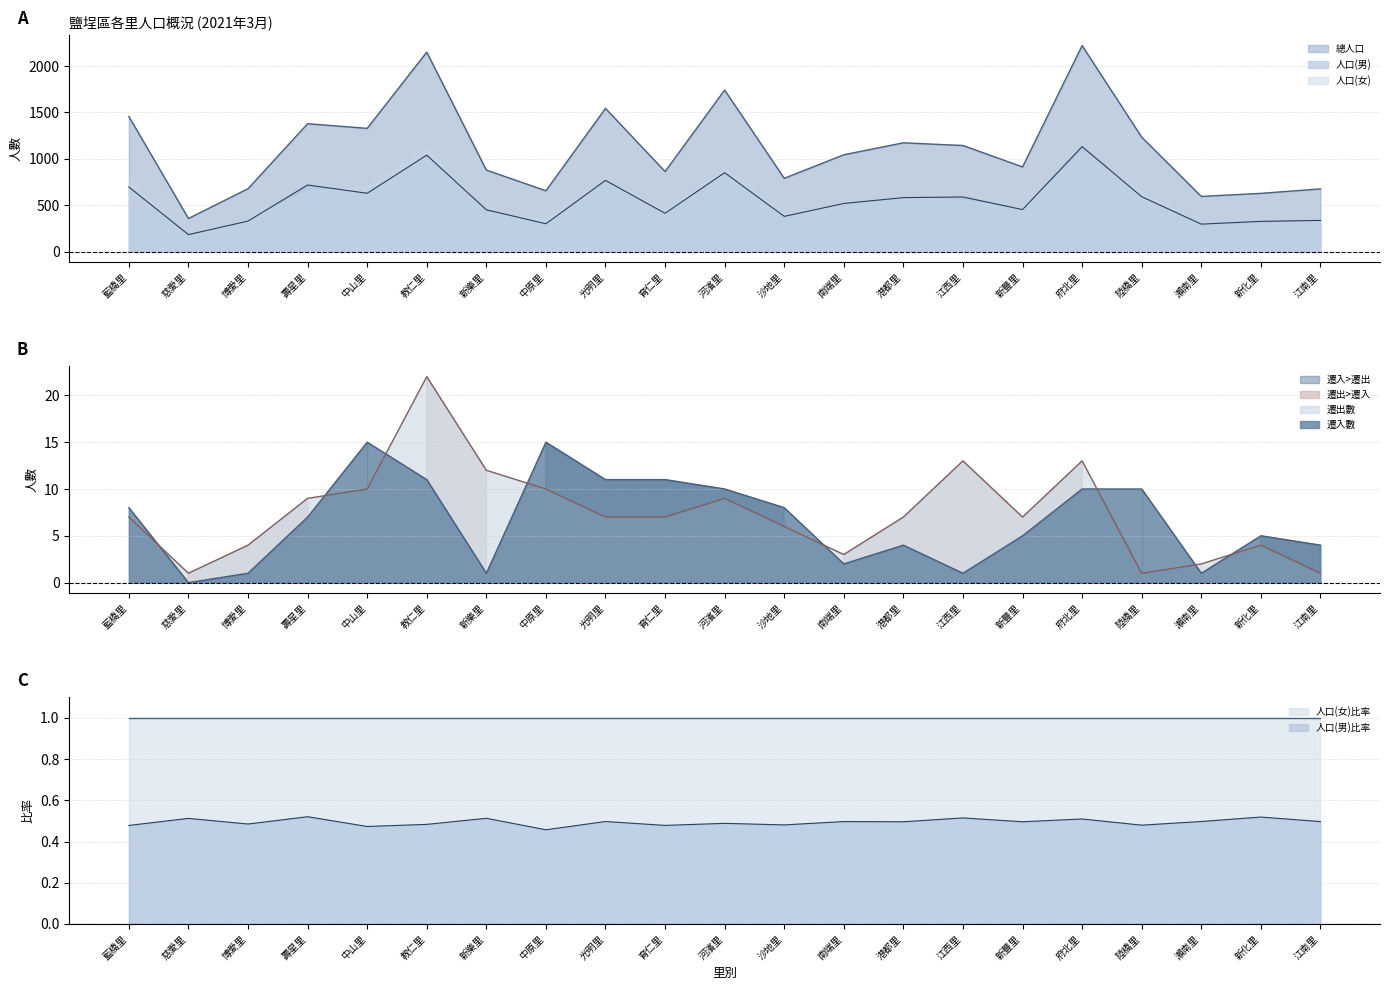

True or false: 遷入數 has a value of 8 at 中原里.

False